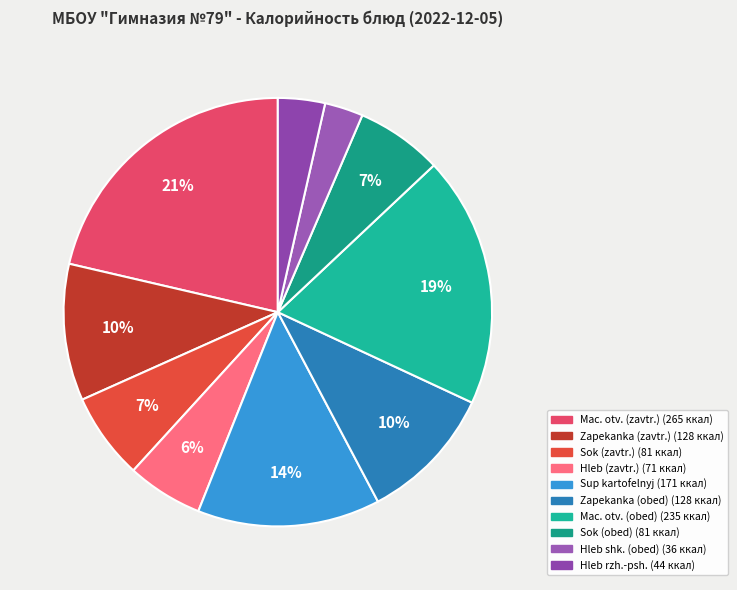

How many segments does this pie chart have?

10